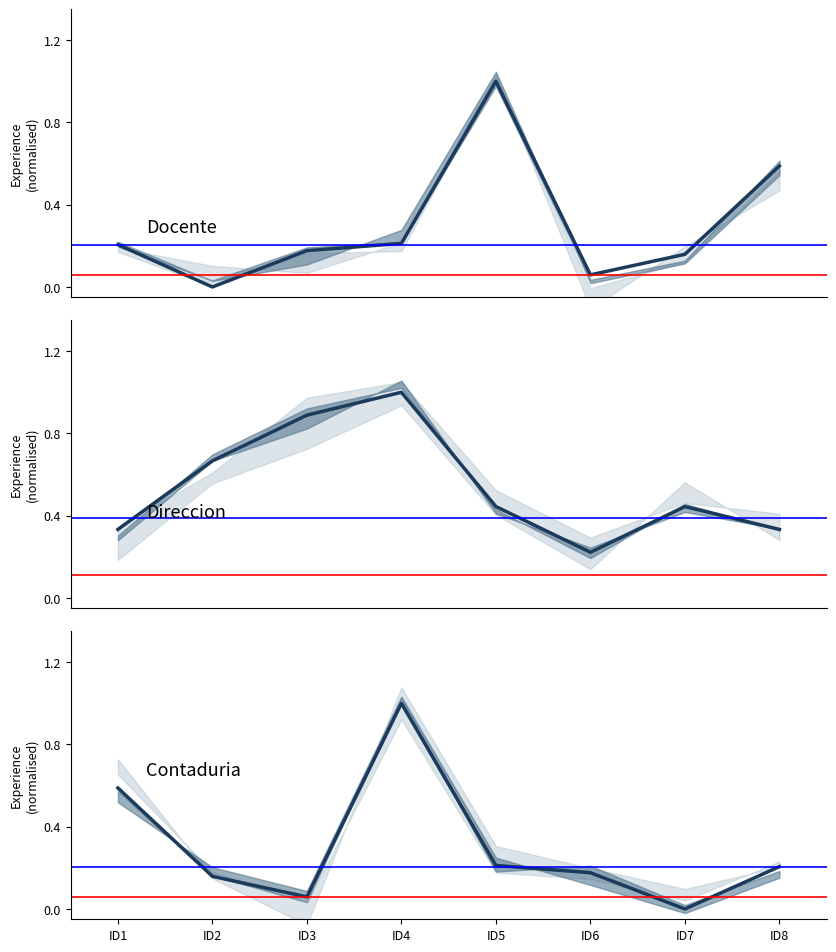

The value of Contaduria at ID7 is 0.0. True or false?

True